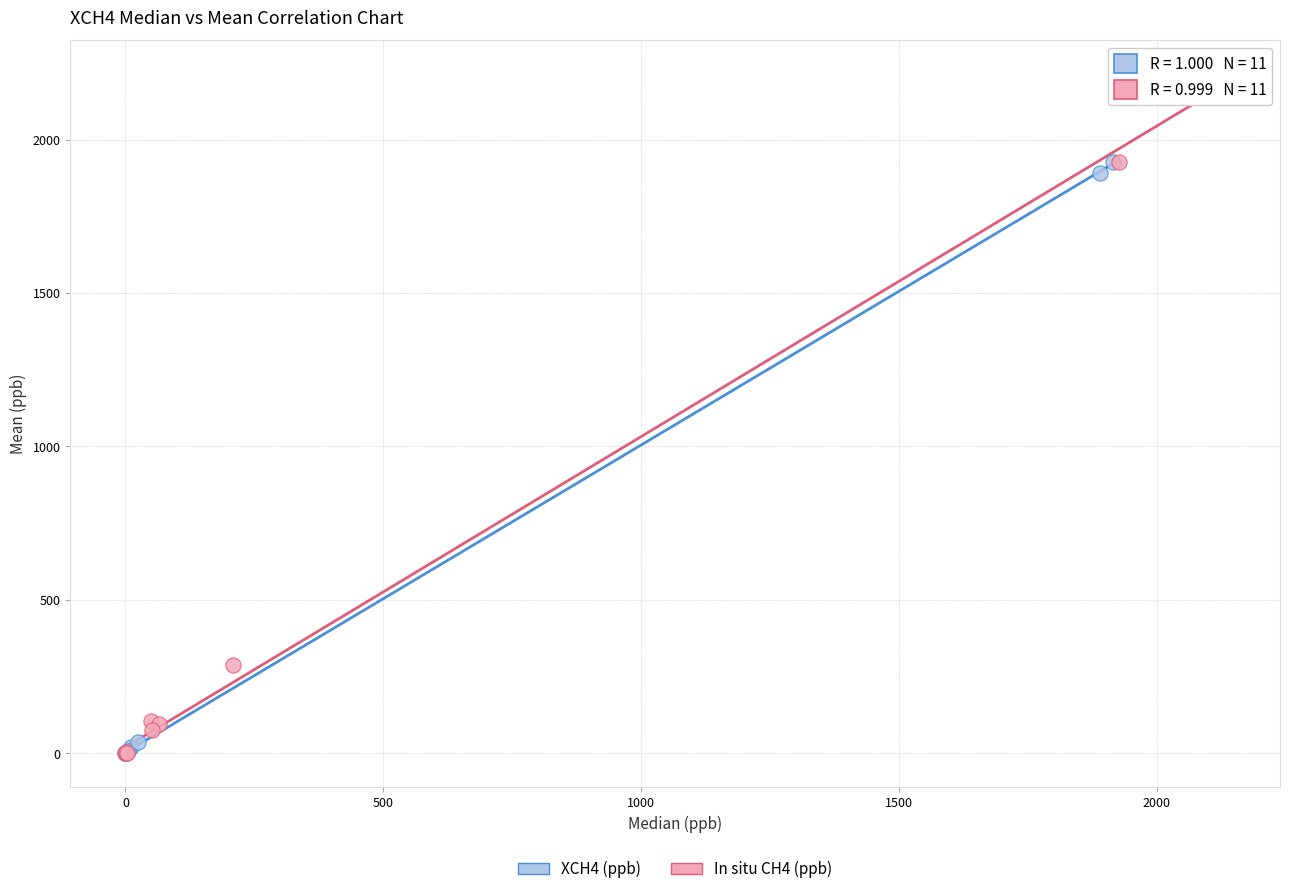

Which series contains the highest Y value?

In situ CH4 (ppb)